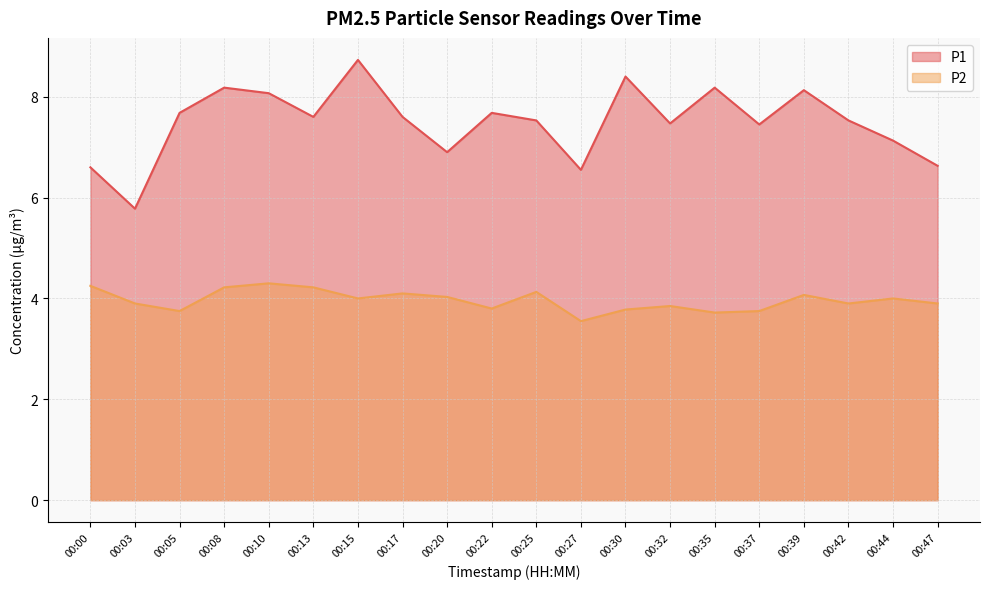

True or false: P2 and P1 cross at least once.

False